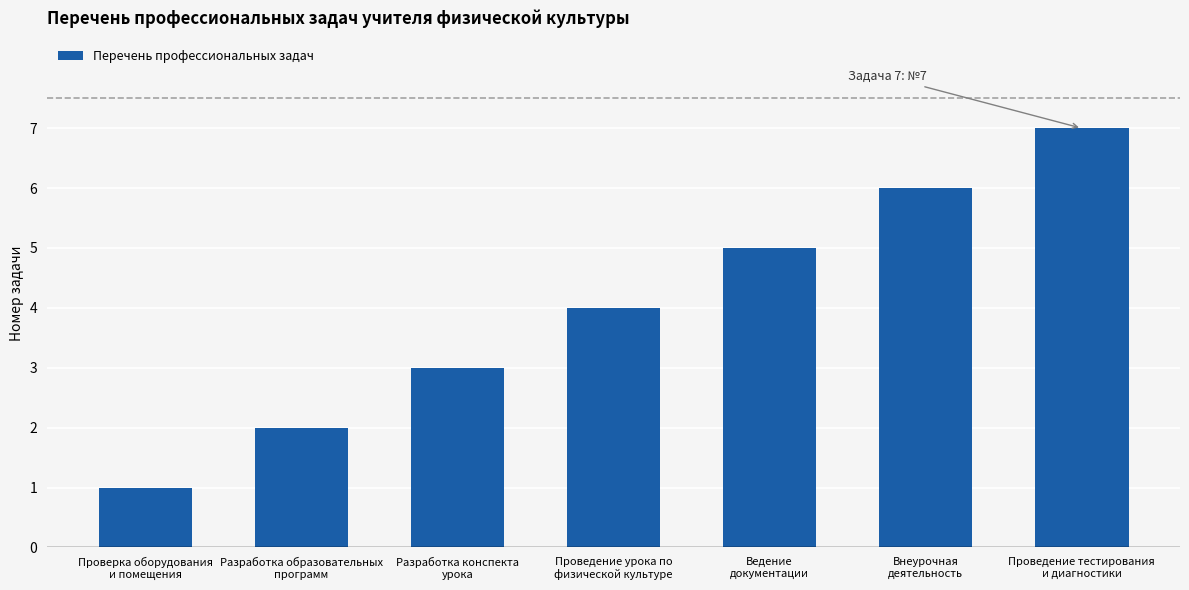

Where is the data nearest to the value 4?

Проведение урока по
физической культуре